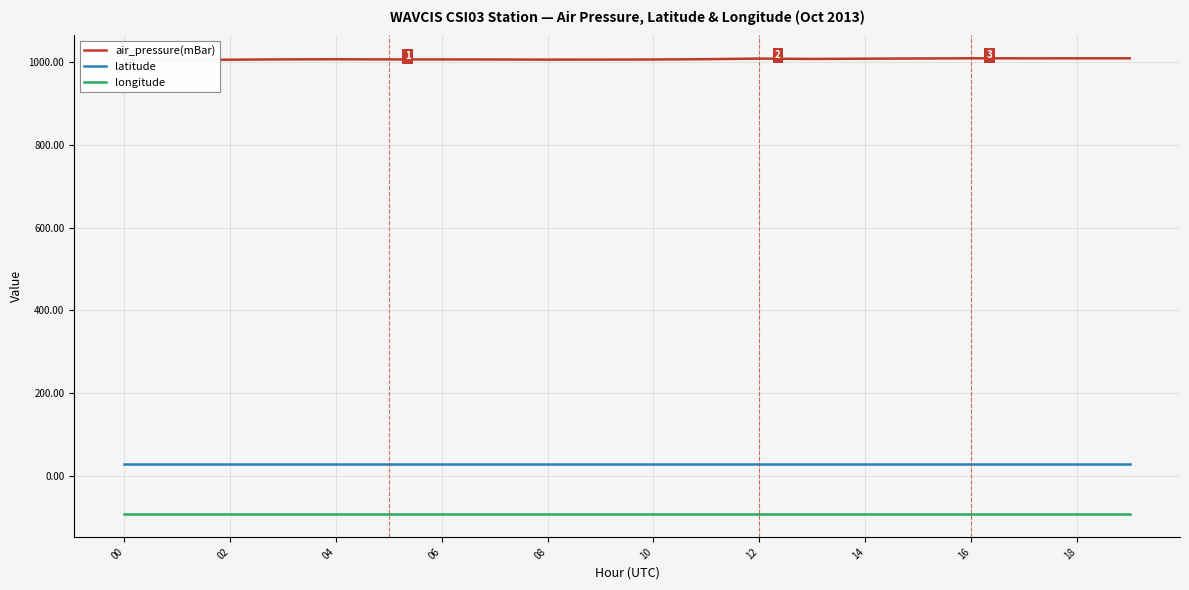

What is the lowest value of the latitude series?

29.4